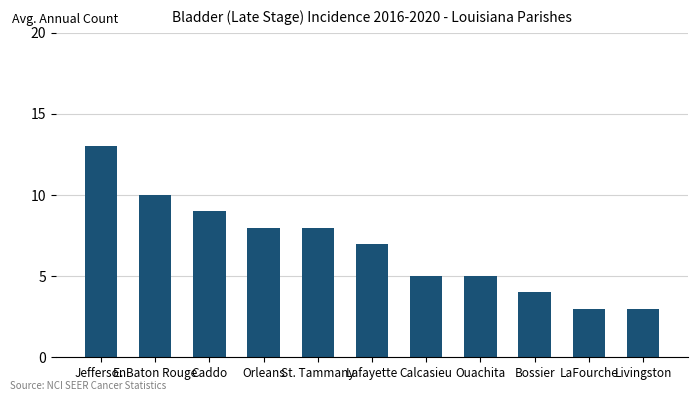

What is the difference between the second highest and minimum values?

7